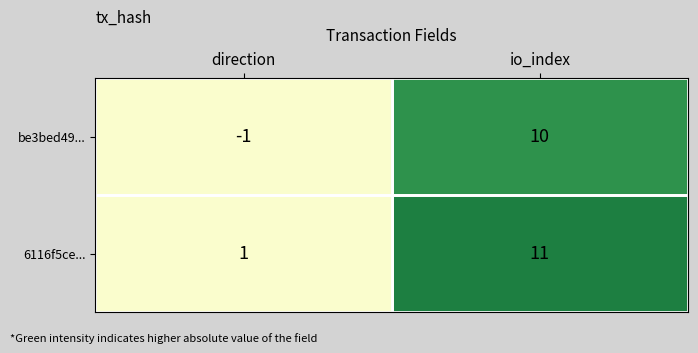

What is the sum of the 6116f5ce... values at io_index and direction?

12